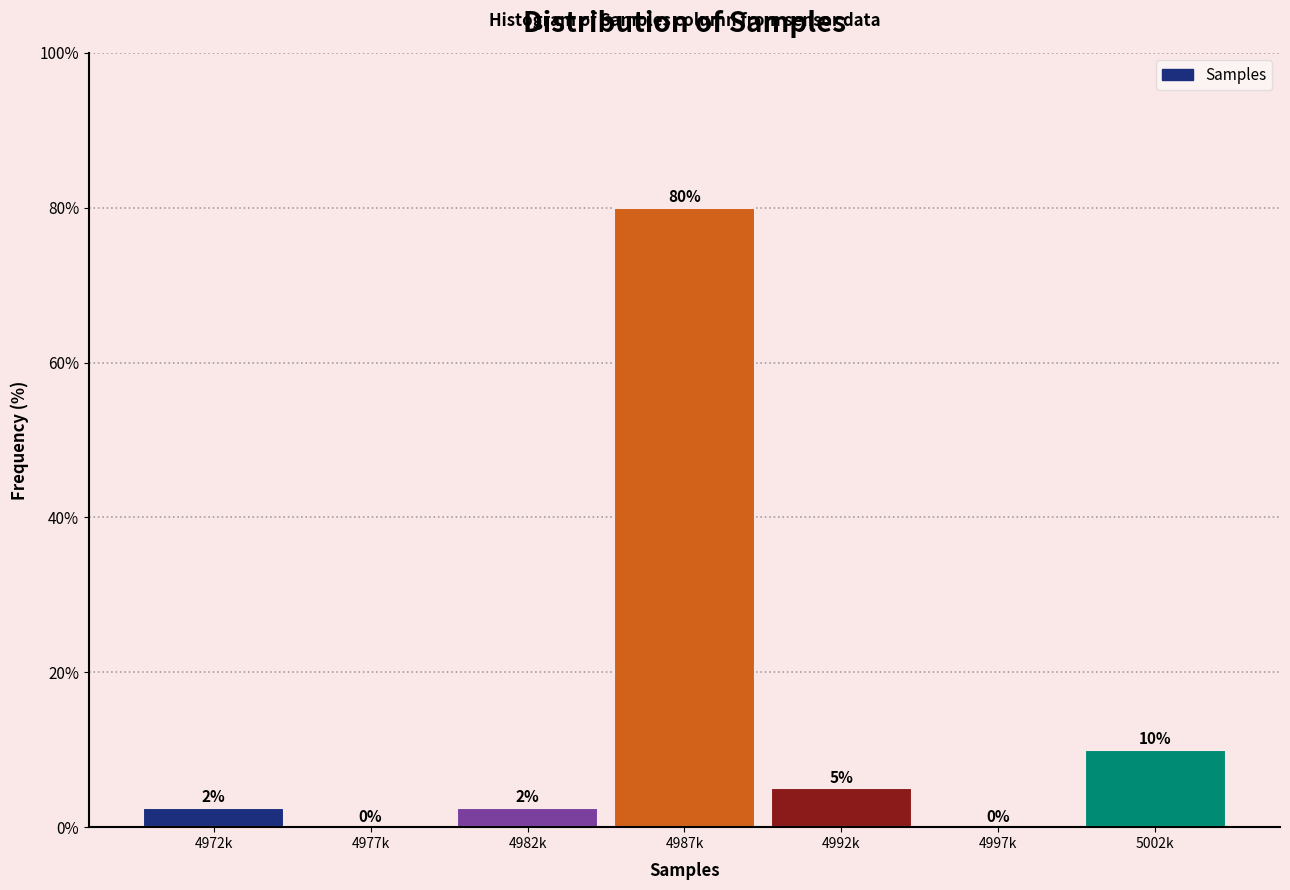

Which category has the highest value across all series?

4987k